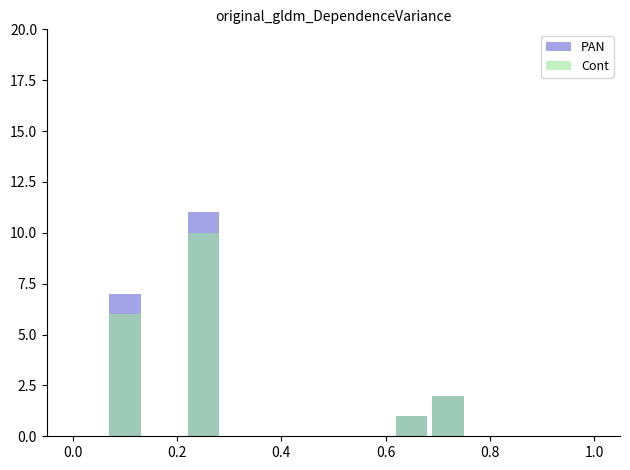

How many Cont values are between 2 and 10?

3